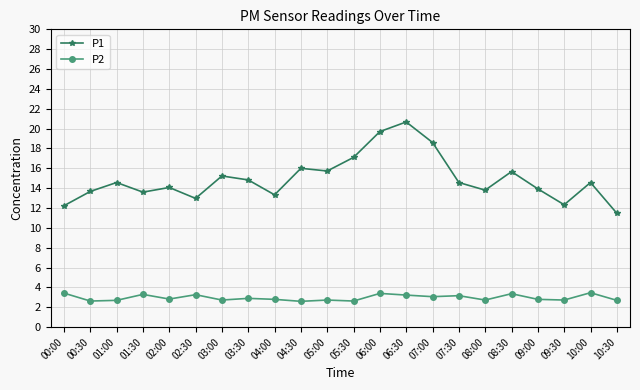

True or false: P2 has more than 2 points higher than both neighbors.

True